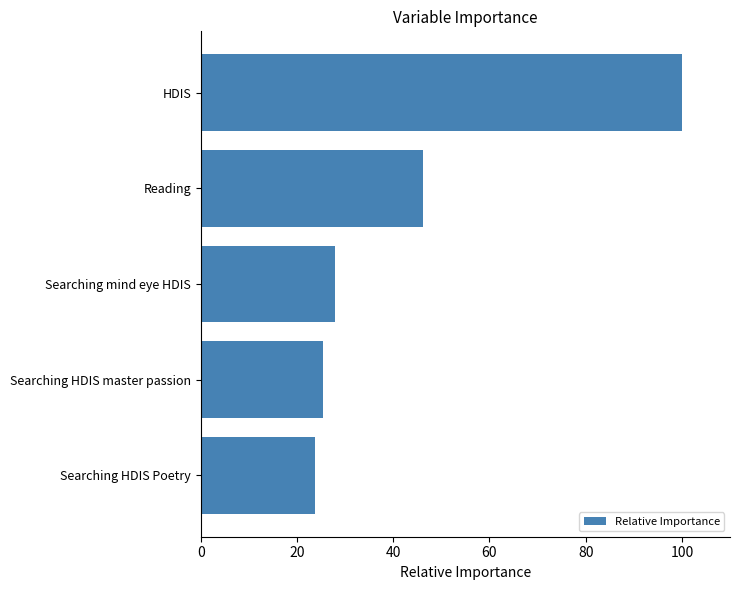

Approximately how many times larger is the value at Reading compared to Searching HDIS master passion?

1.8